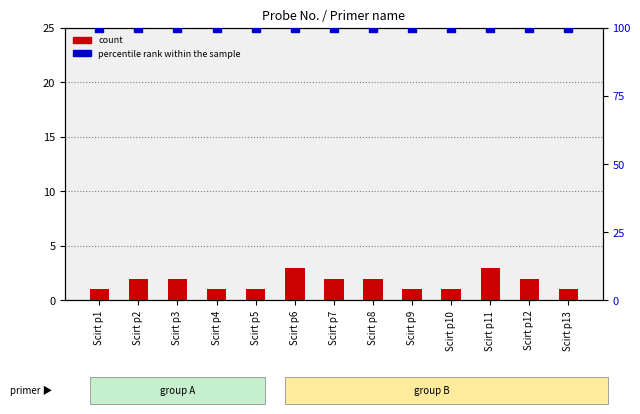

What is the total value across all series at Scirt p12?

102